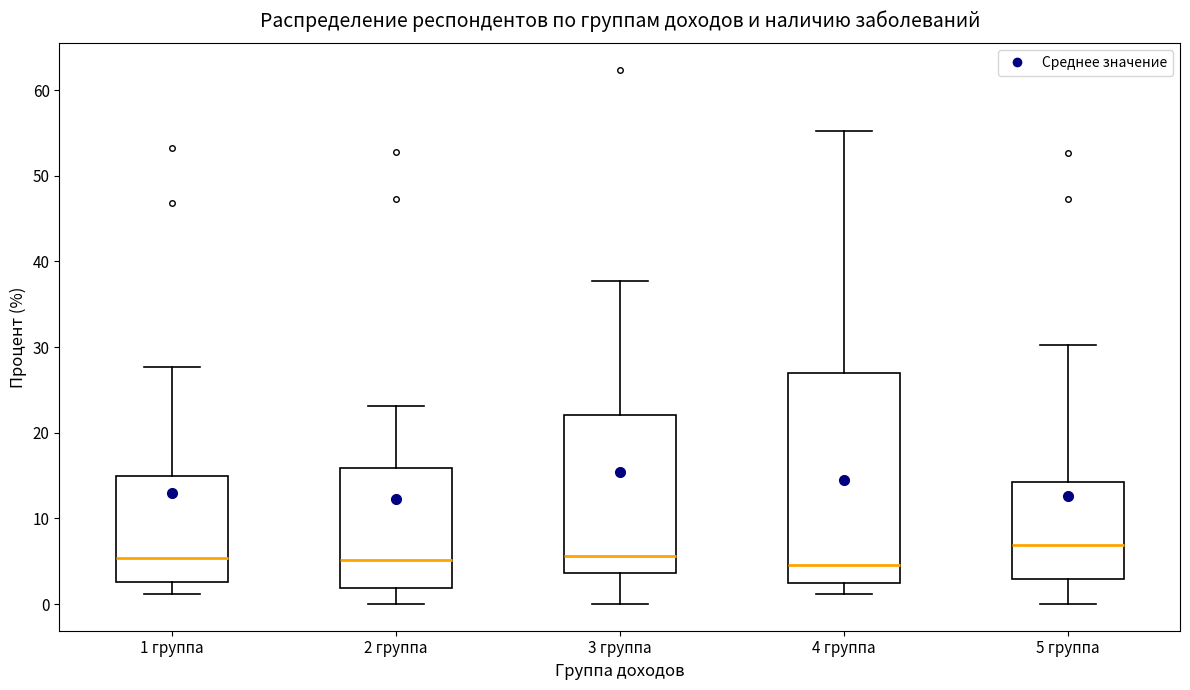

Where does the median line of the box for 5 группа sit on the y-axis? The values are not printed on the chart, so give them approximately, as read against the axis.

7